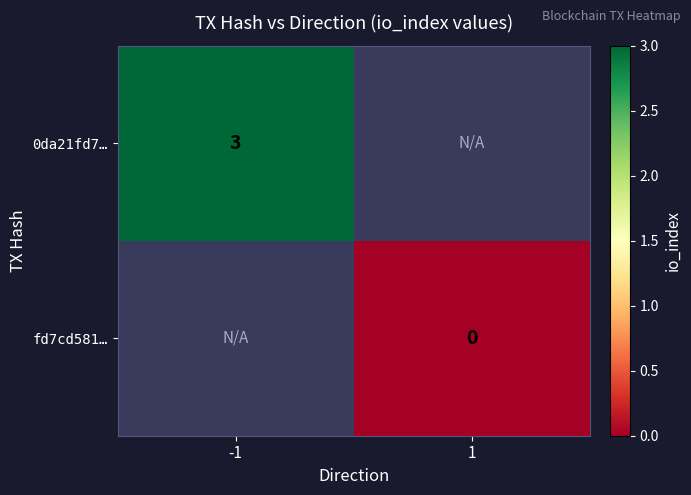

At how many categories does at least one series exceed 1?

1